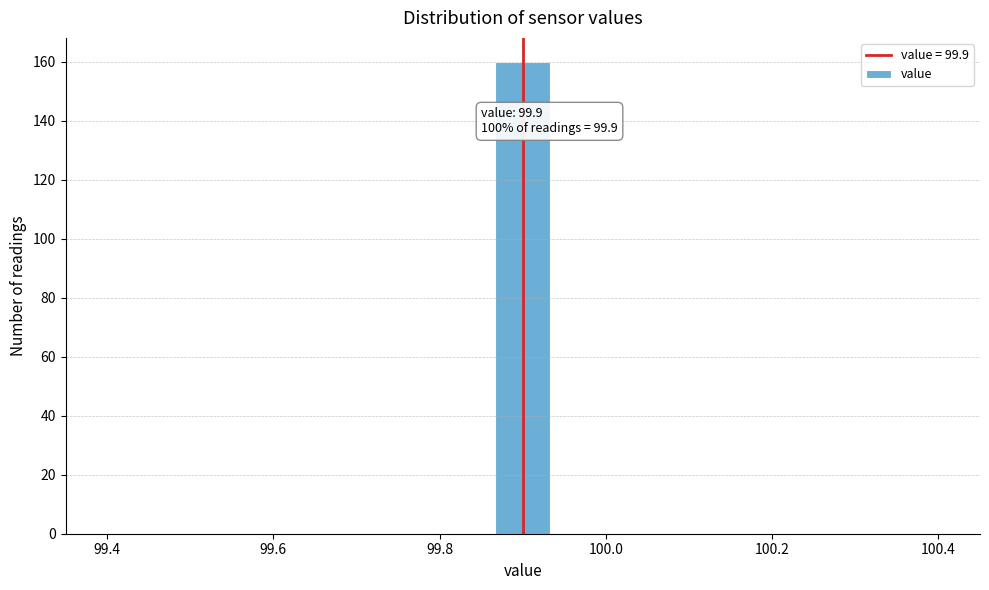

Read against the x-axis, roughly where is the centre of the tallest bar?

99.90